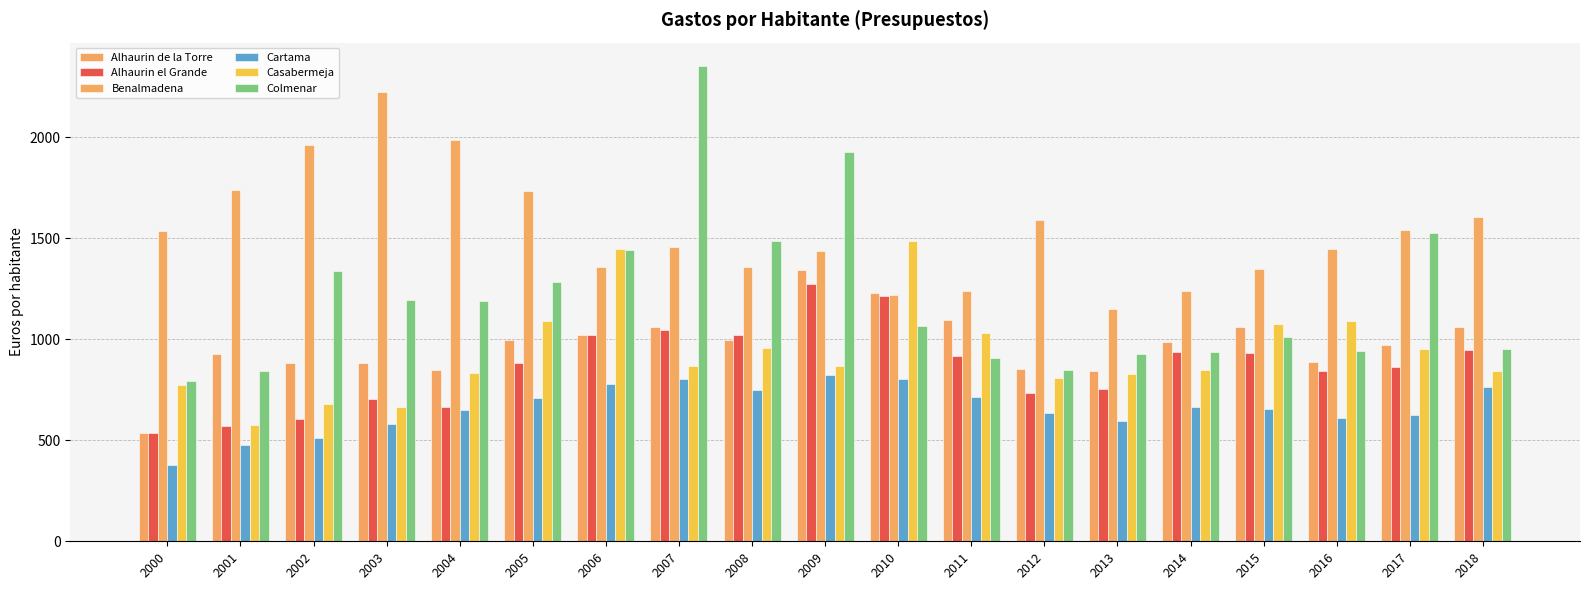

What is the spread (max minus min) of values at 2002?

1453.4